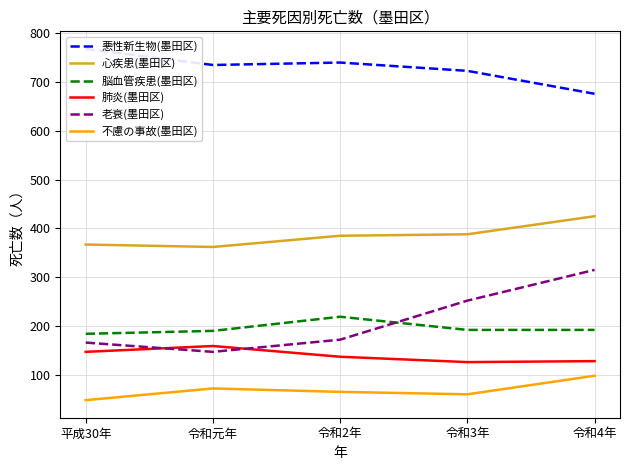

Where is the first local maximum for 脳血管疾患(墨田区)?

令和2年